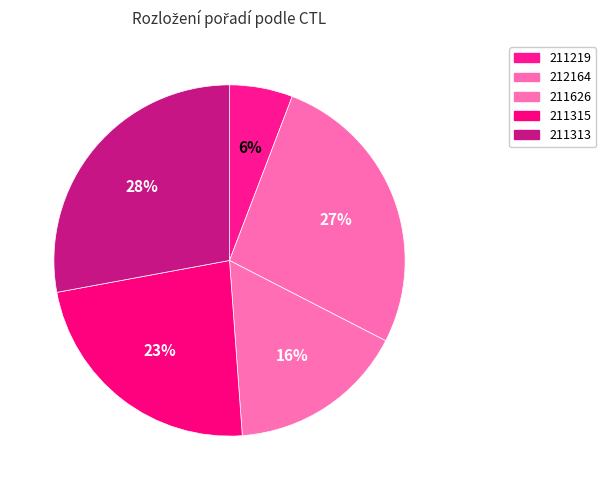

Which category has the biggest portion of the pie?

211313